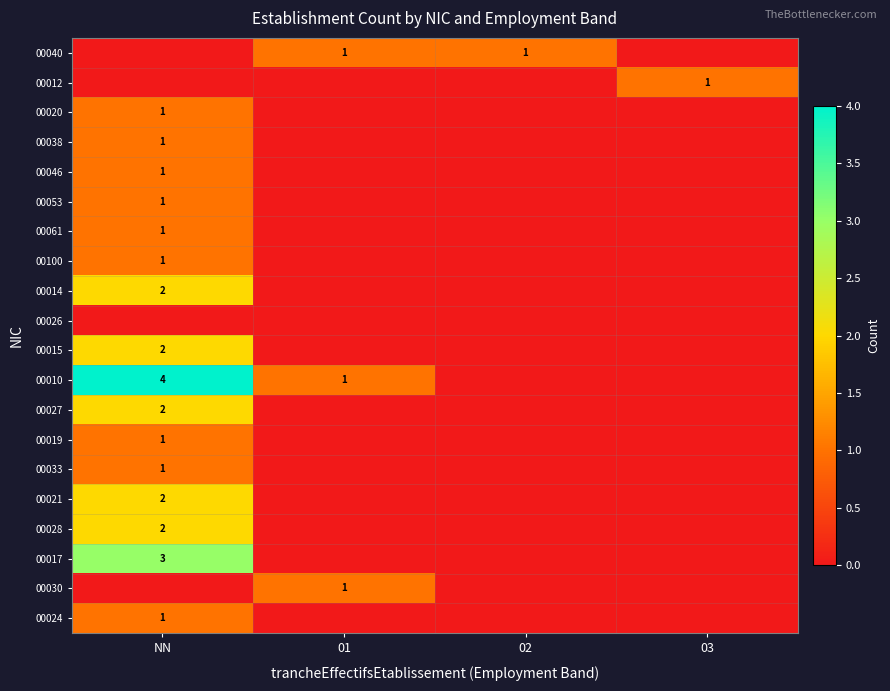

The 00010 series shows 6 at NN. True or false?

False